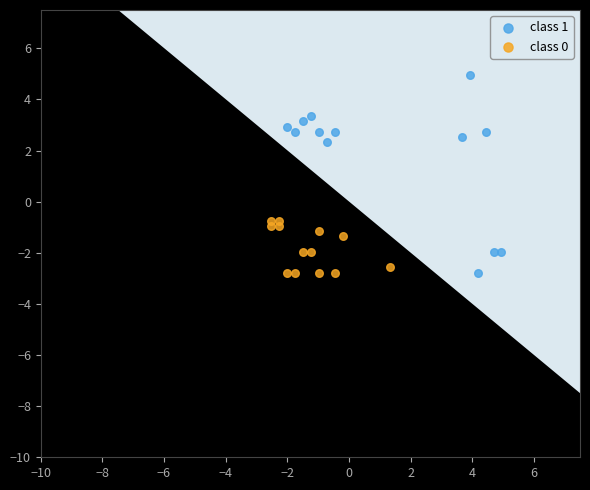

Which series reaches the maximum Y coordinate?

class 1